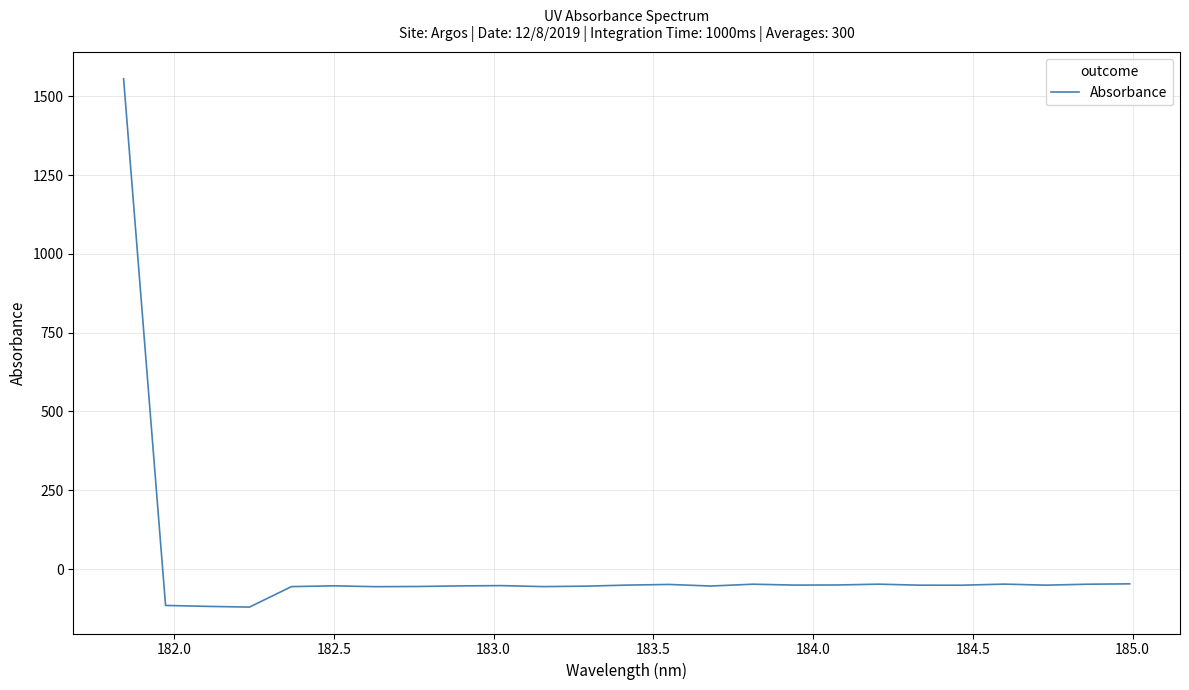

What is the sum of all values?

114.9